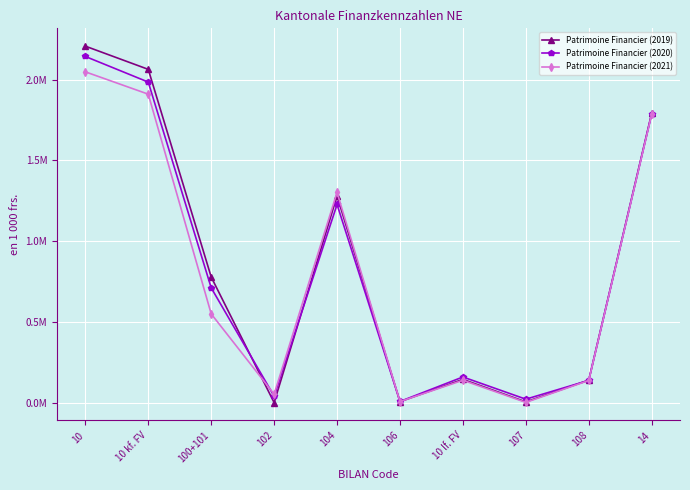

What is the maximum value for Patrimoine Financier (2021)?

2048821.7